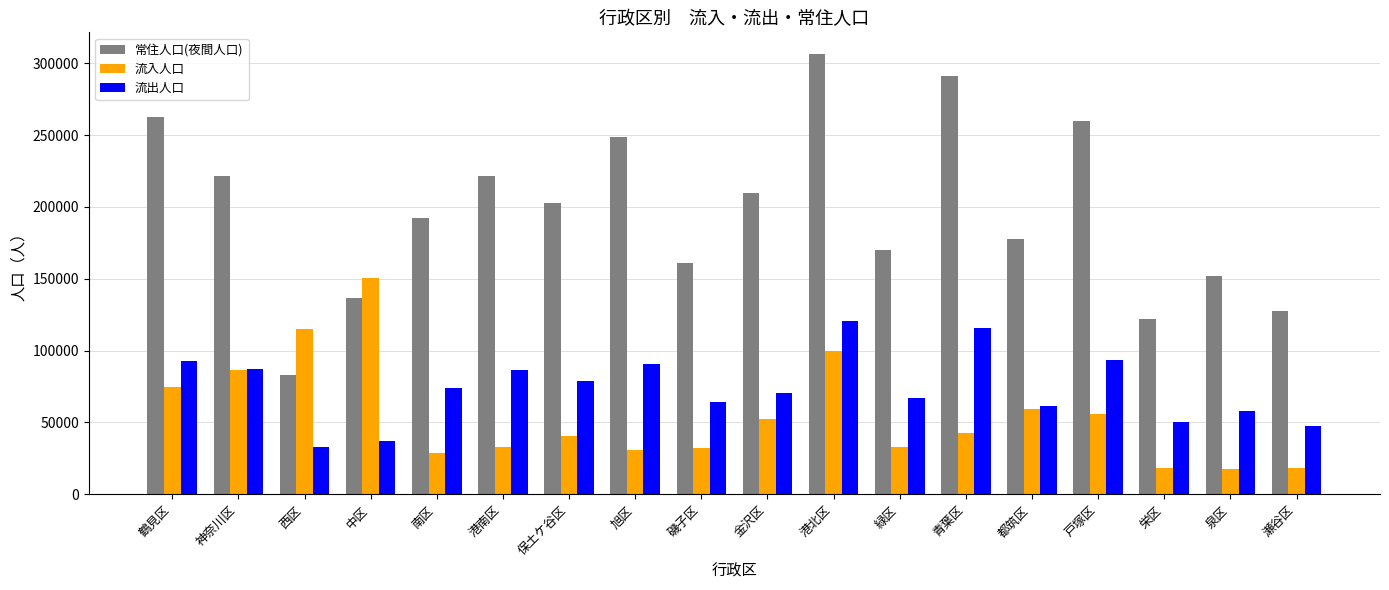

Read the 流出人口 value at 泉区.

58136